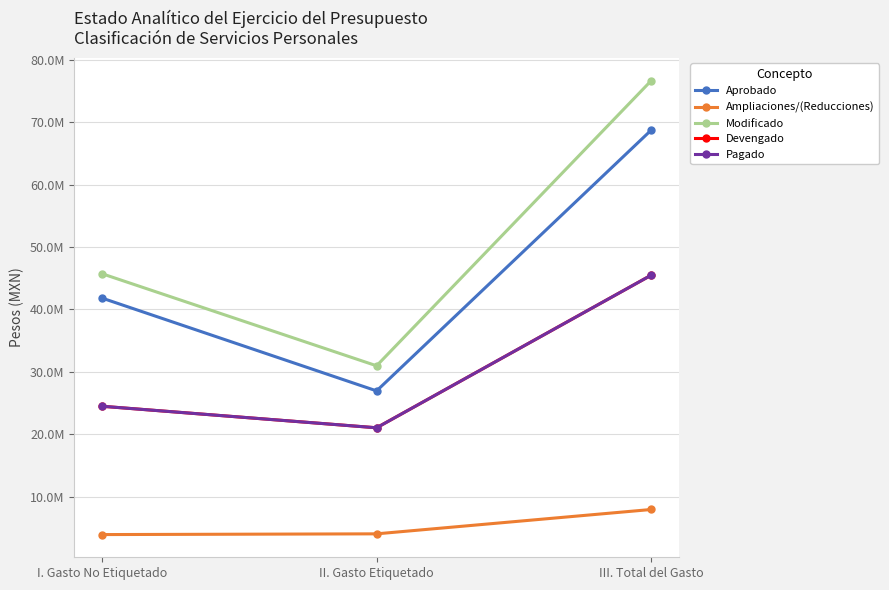

Rank the series by their maximum value, from highest to lowest.

Modificado, Aprobado, Devengado, Pagado, Ampliaciones/(Reducciones)